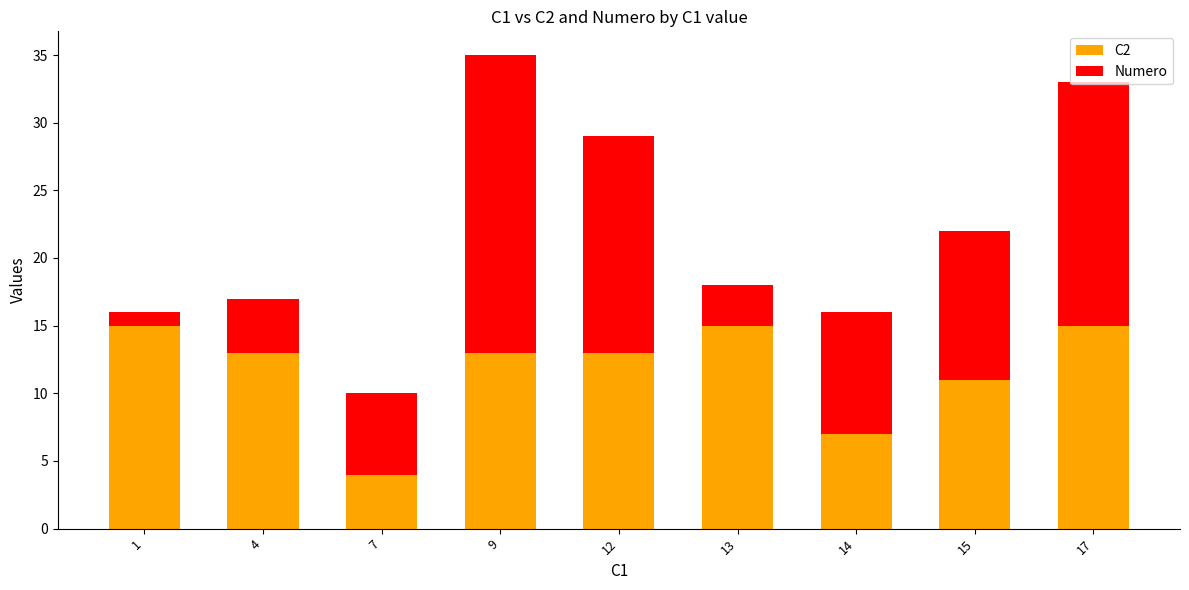

What is the total value across all series at 7?

10